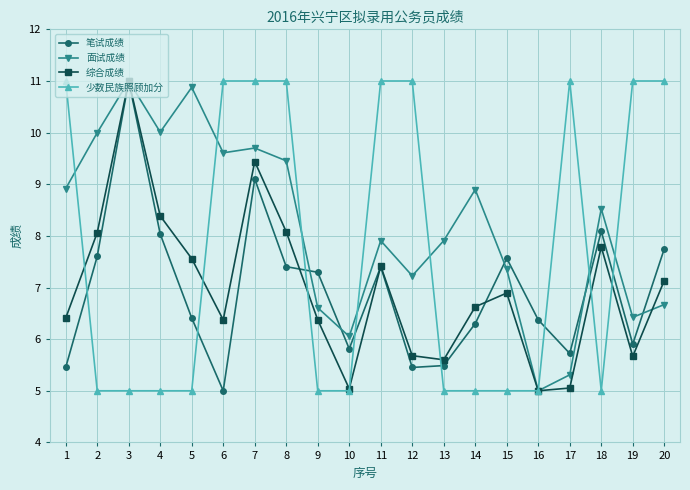

Is it true that 少数民族照顾加分 equals 2.4 at 3?

False